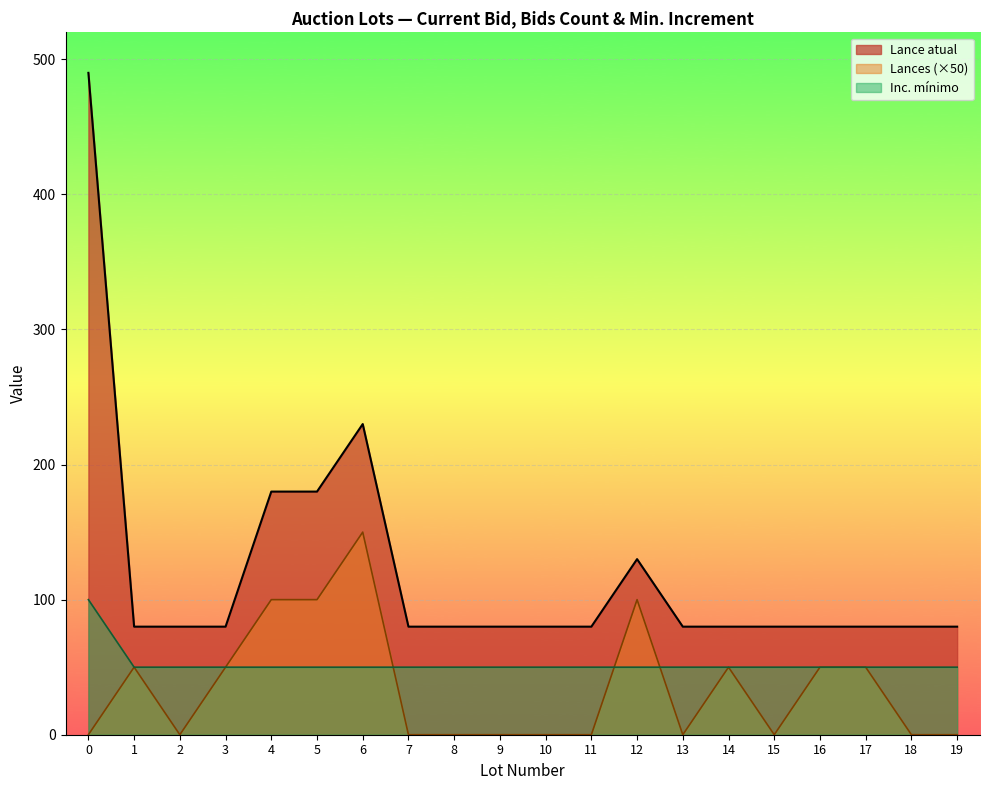

What is the total value across all series at 12?

280